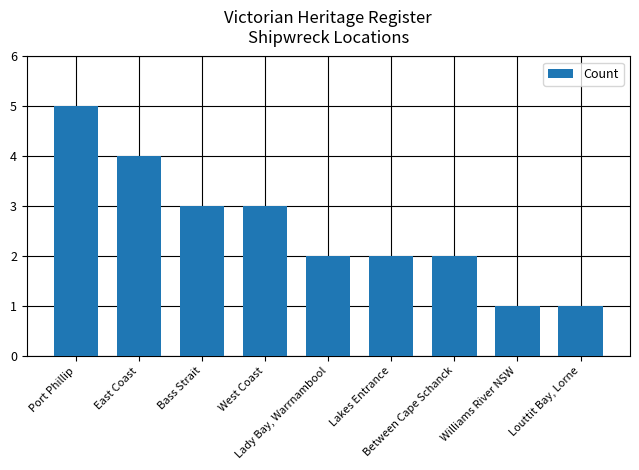

What is the minimum value shown in the chart?

1